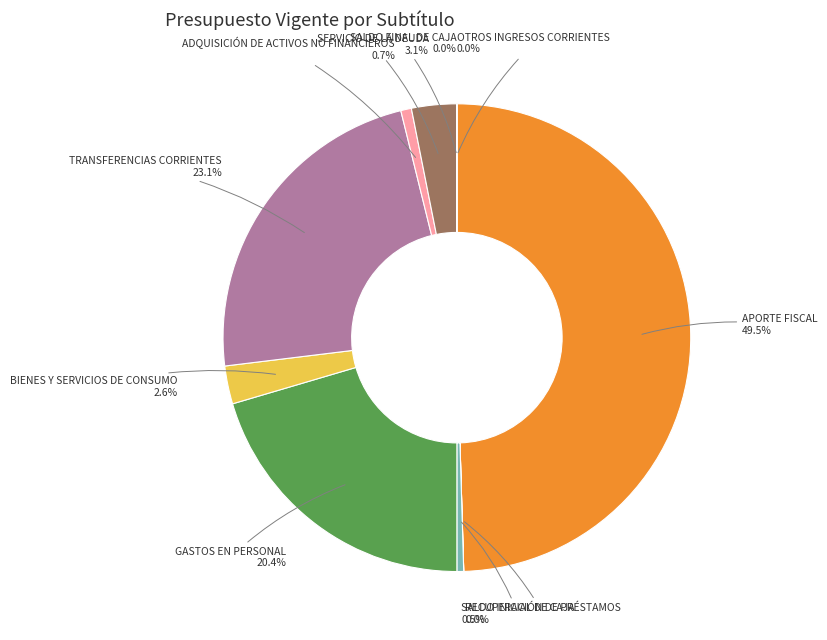

Which slice is the largest?

APORTE FISCAL